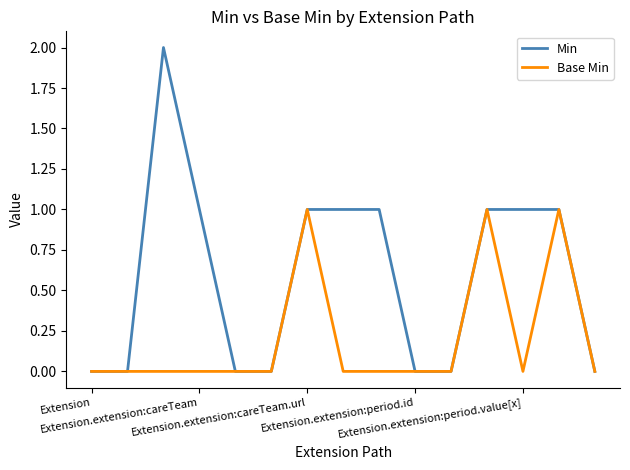

Which series has the widest spread of values?

Min